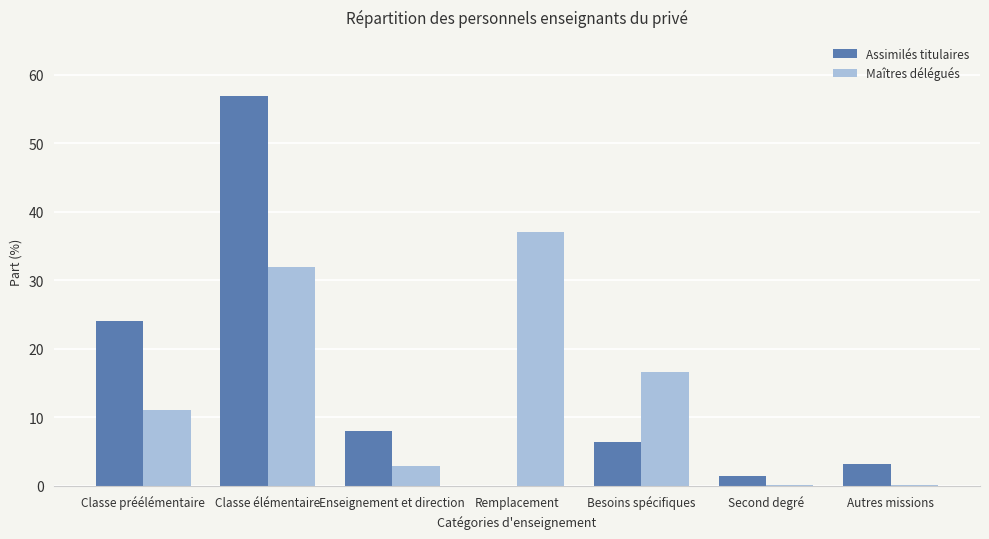

At which category is the sum across all series the highest?

Classe élémentaire